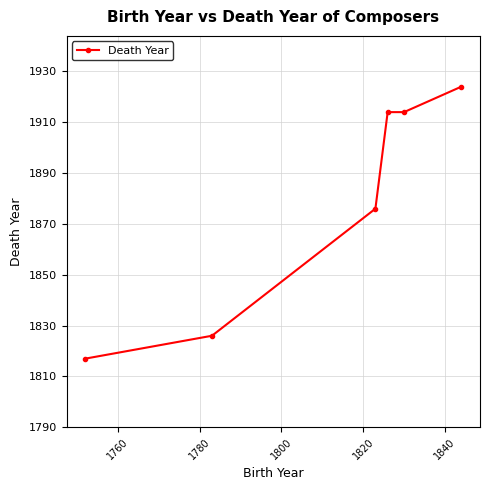

Does the chart have visible grid lines?

Yes